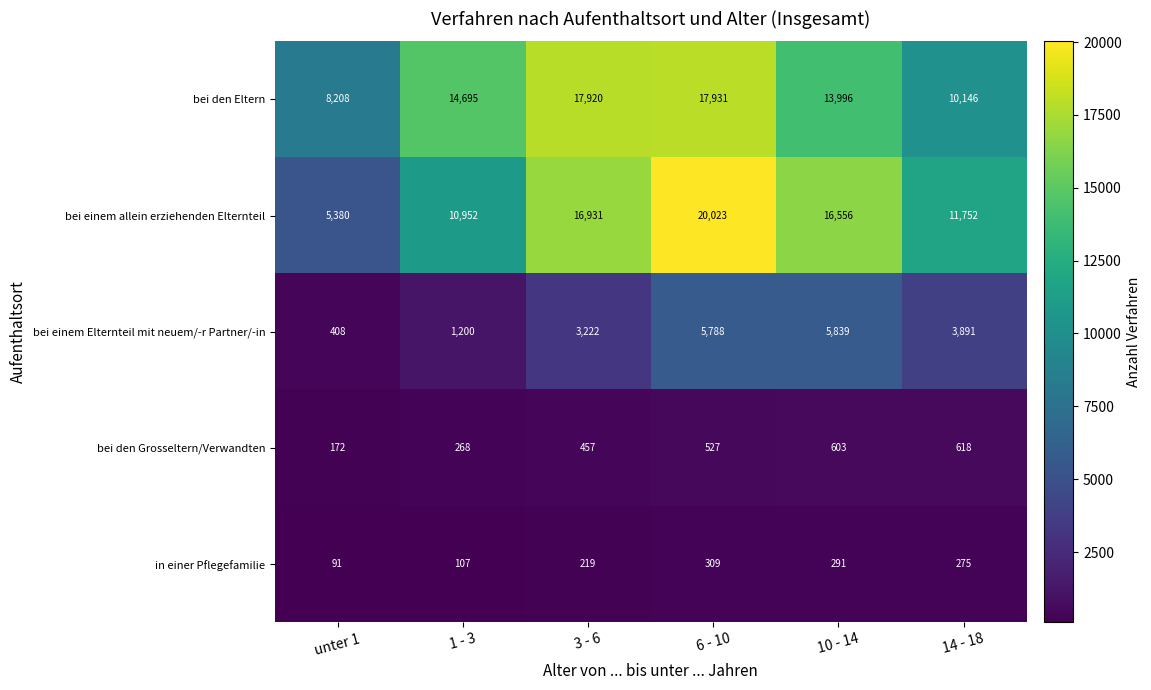

Is it true that bei einem Elternteil mit neuem/-r Partner/-in equals 5839 at 10 - 14?

True